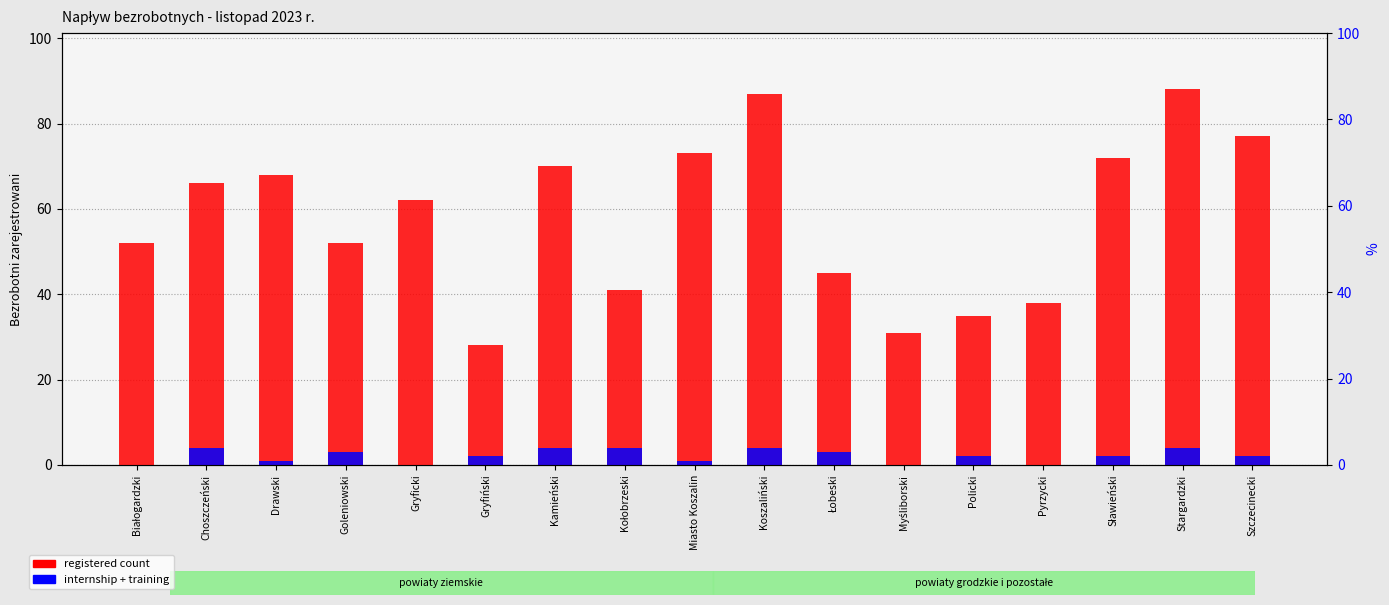

What is the maximum value for registered count?

88